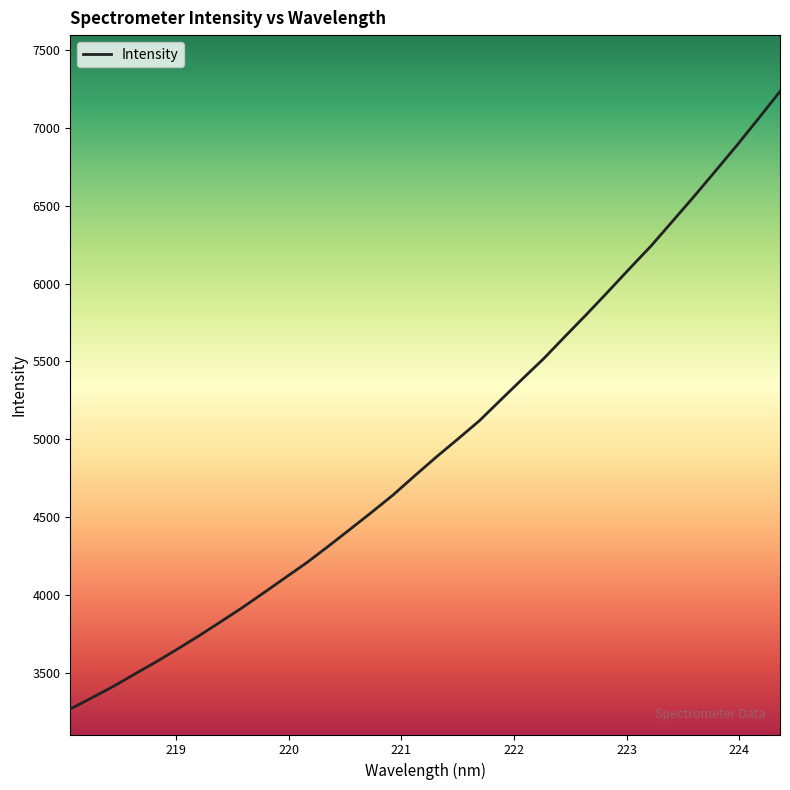

What is the greatest value displayed?

7233.1